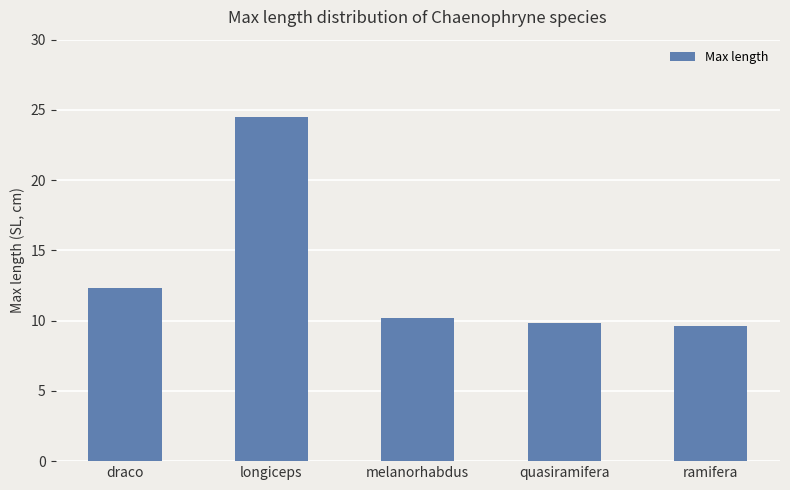

Between longiceps and draco, which is larger?

longiceps